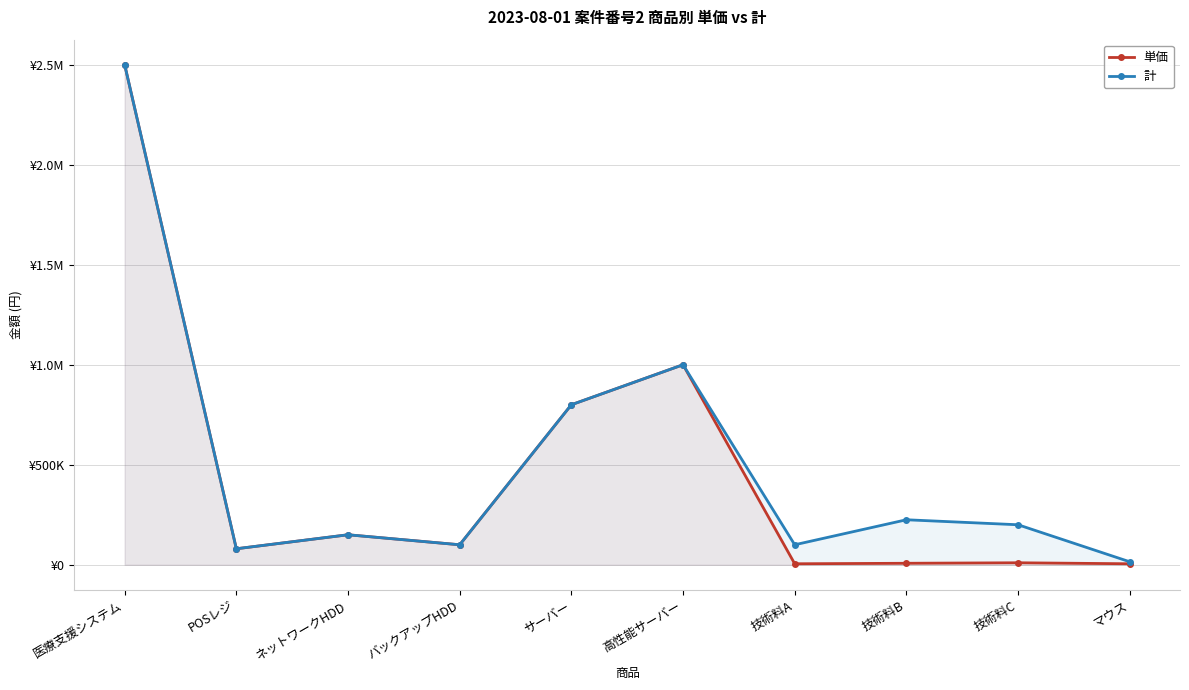

Where is the first local minimum for 計?

POSレジ